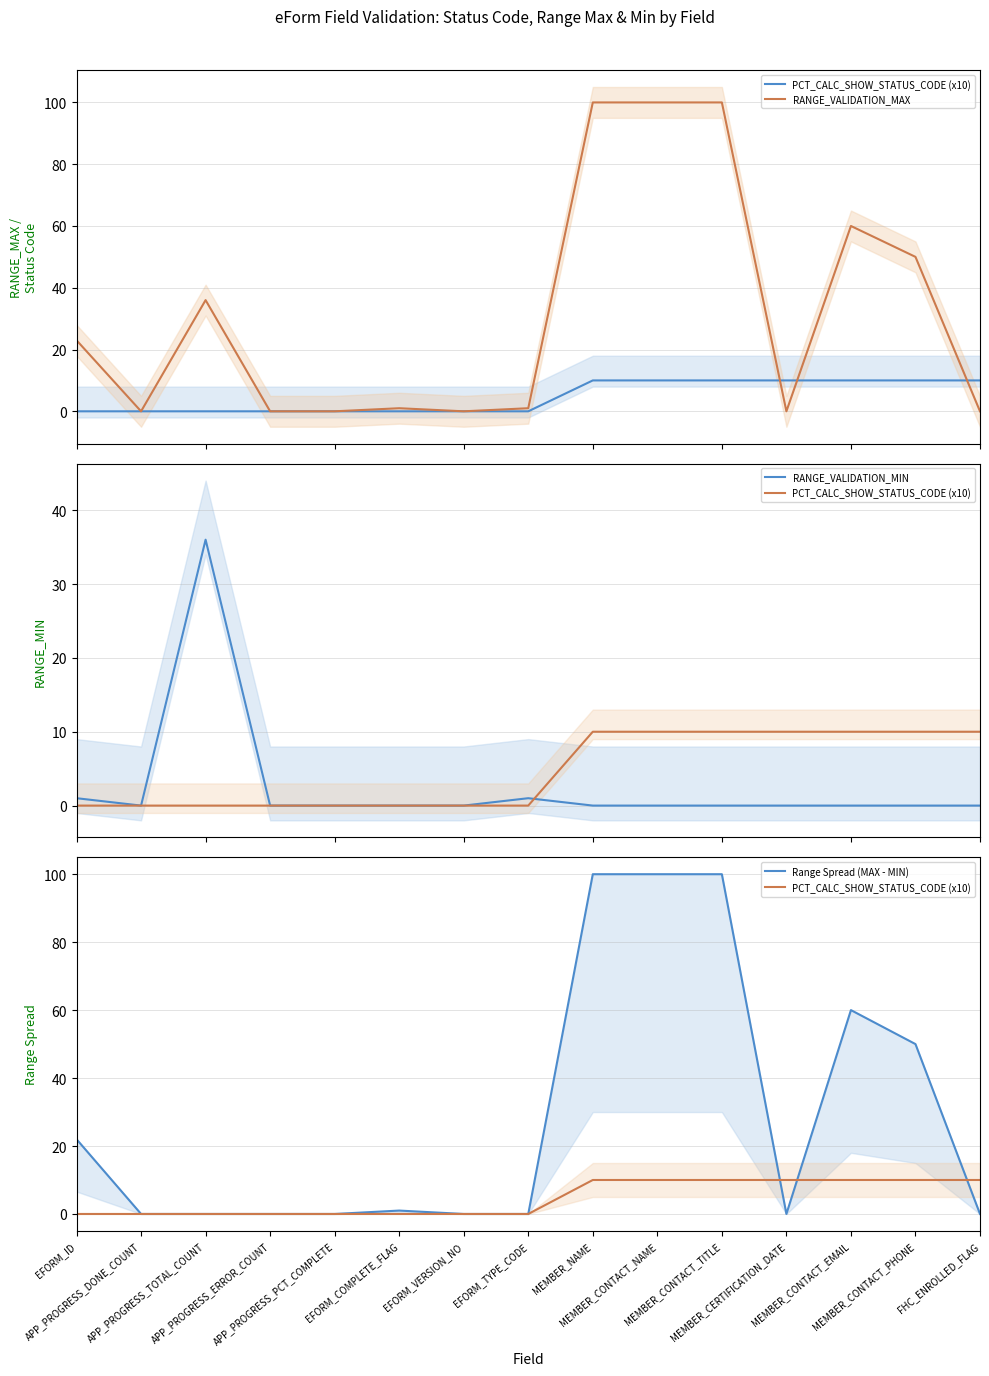

The value of PCT_CALC_SHOW_STATUS_CODE (x10) at APP_PROGRESS_TOTAL_COUNT is 0. True or false?

True